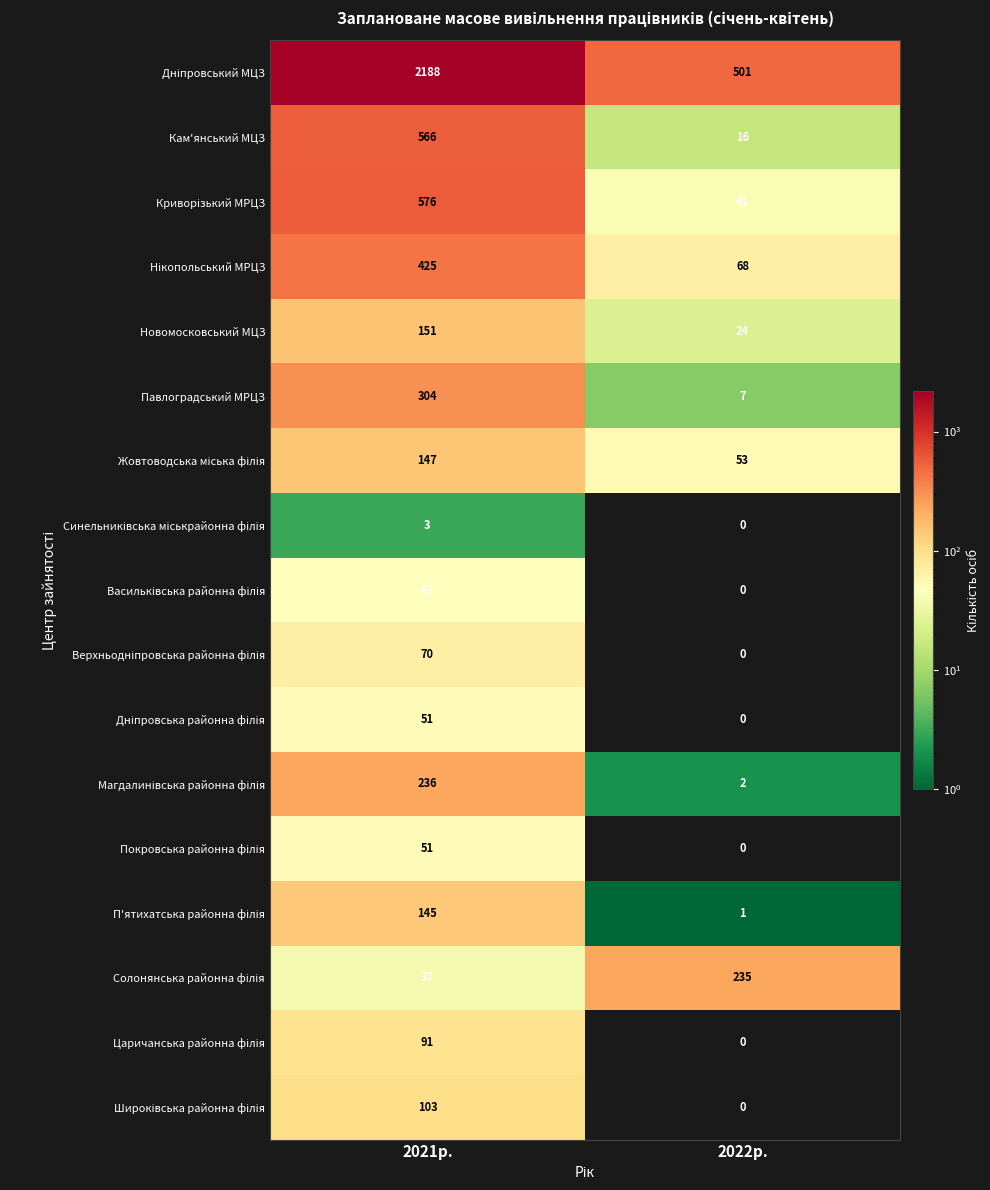

What is the spread (max minus min) of values at 2022р.?

501